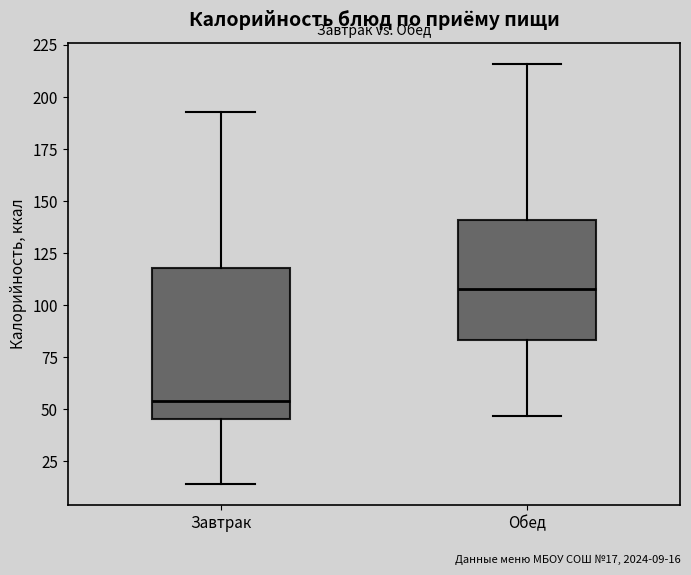

Which box is the tallest, from its lower edge to its upper edge?

Завтрак